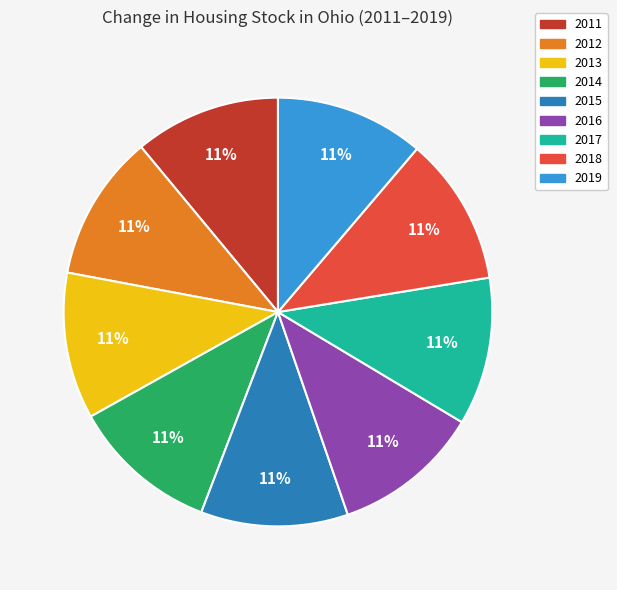

How many slices are in this pie chart?

9